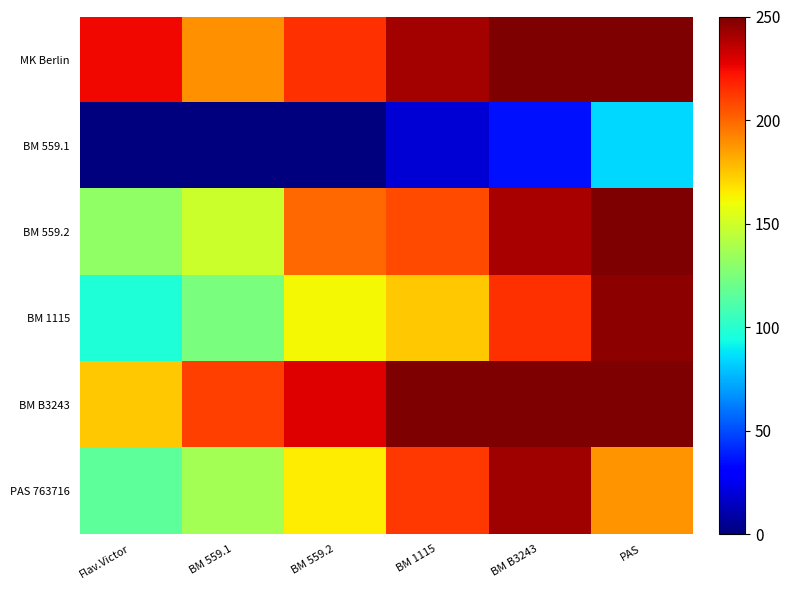

What is the maximum value shown in the chart?

250.0